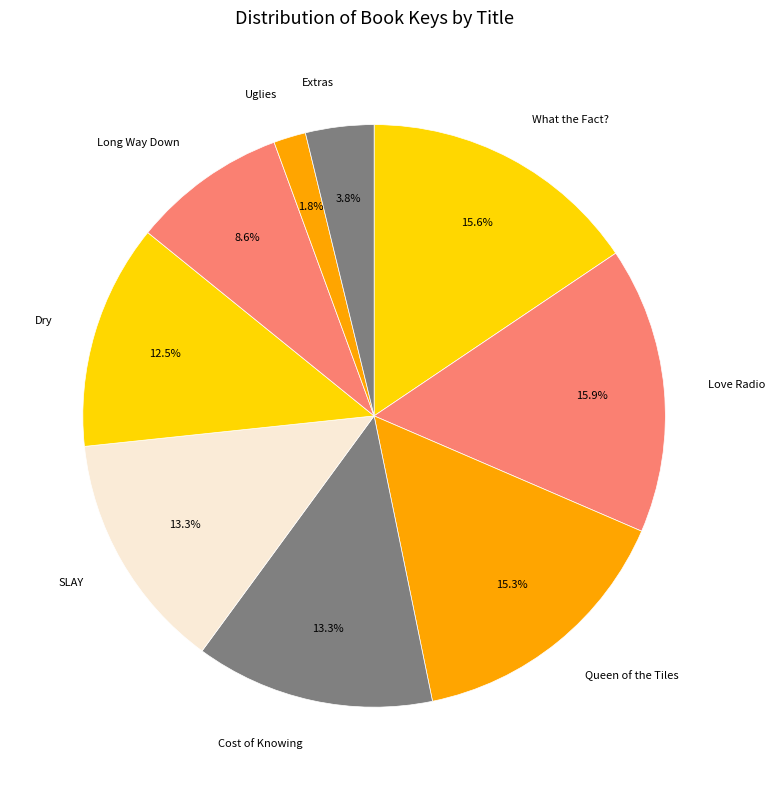

How much of the chart is everything except Dry?

87.5%